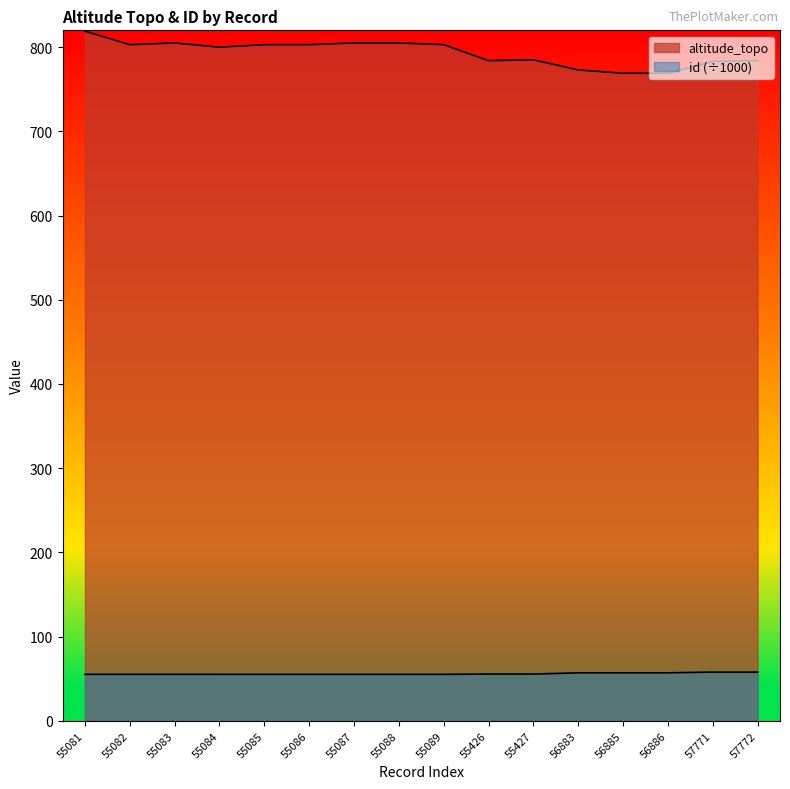

What is the average value of the altitude_topo series?

793.3